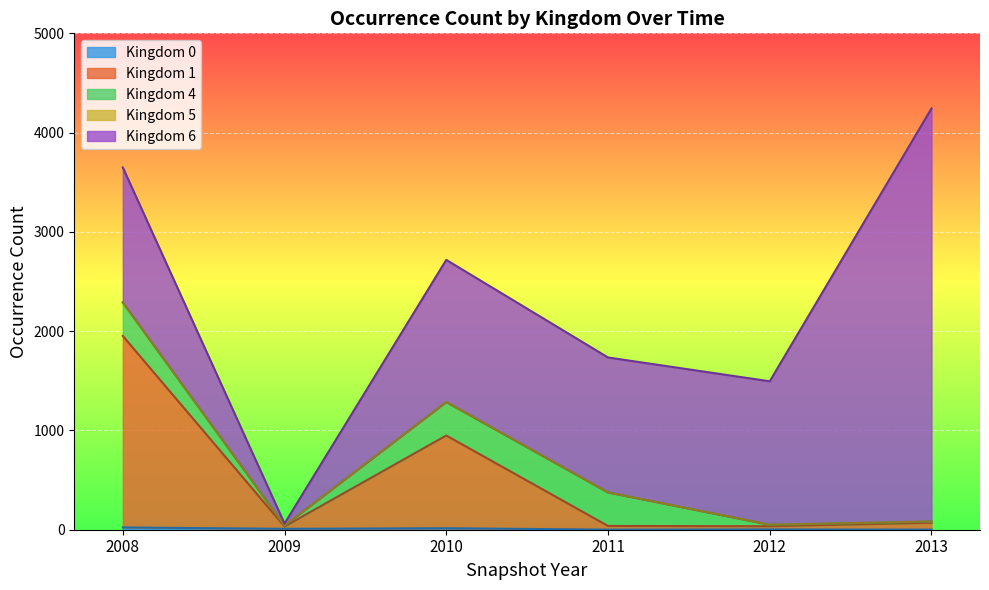

At which label does kingdom_5 reach its peak?

2012